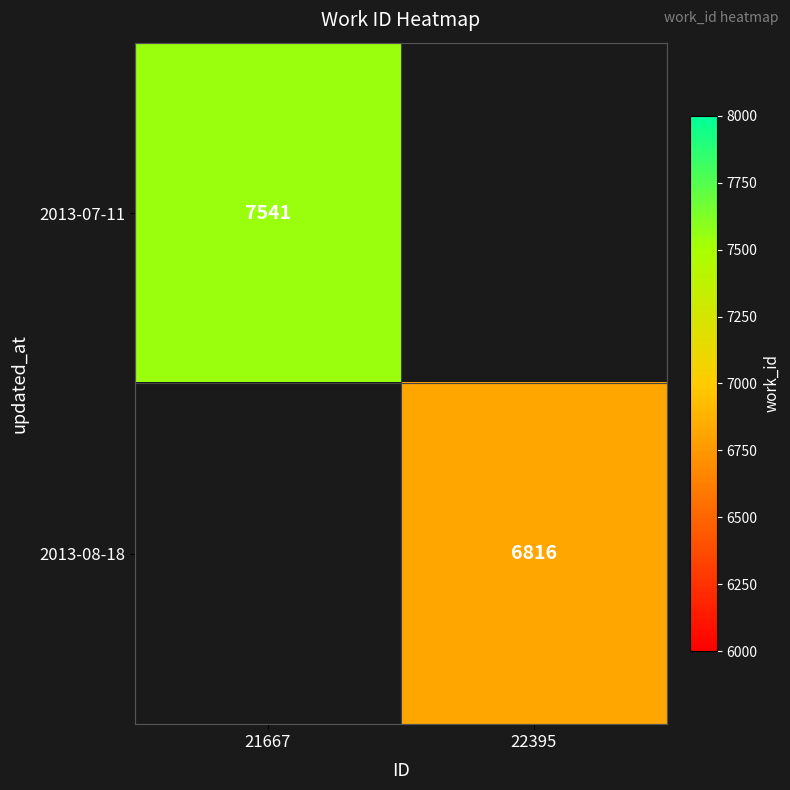

Is it true that 2013-08-18 equals 2732 at 22395?

False